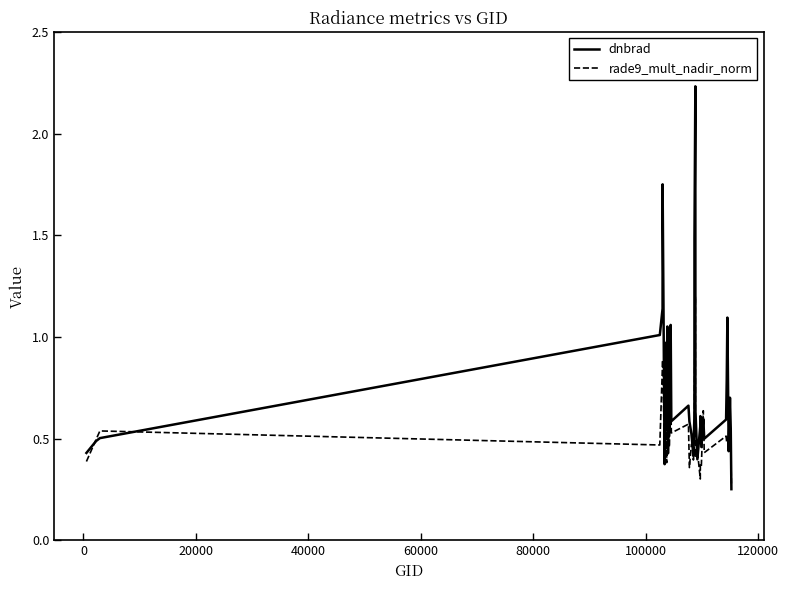

Is this an area chart (filled region under the line)?

No